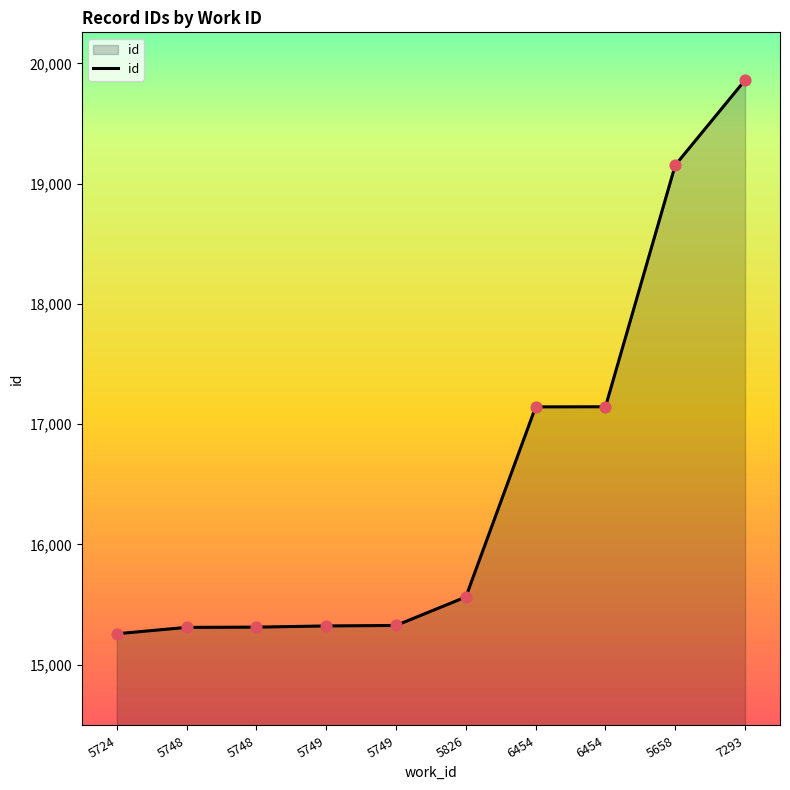

Does the chart have visible grid lines?

No